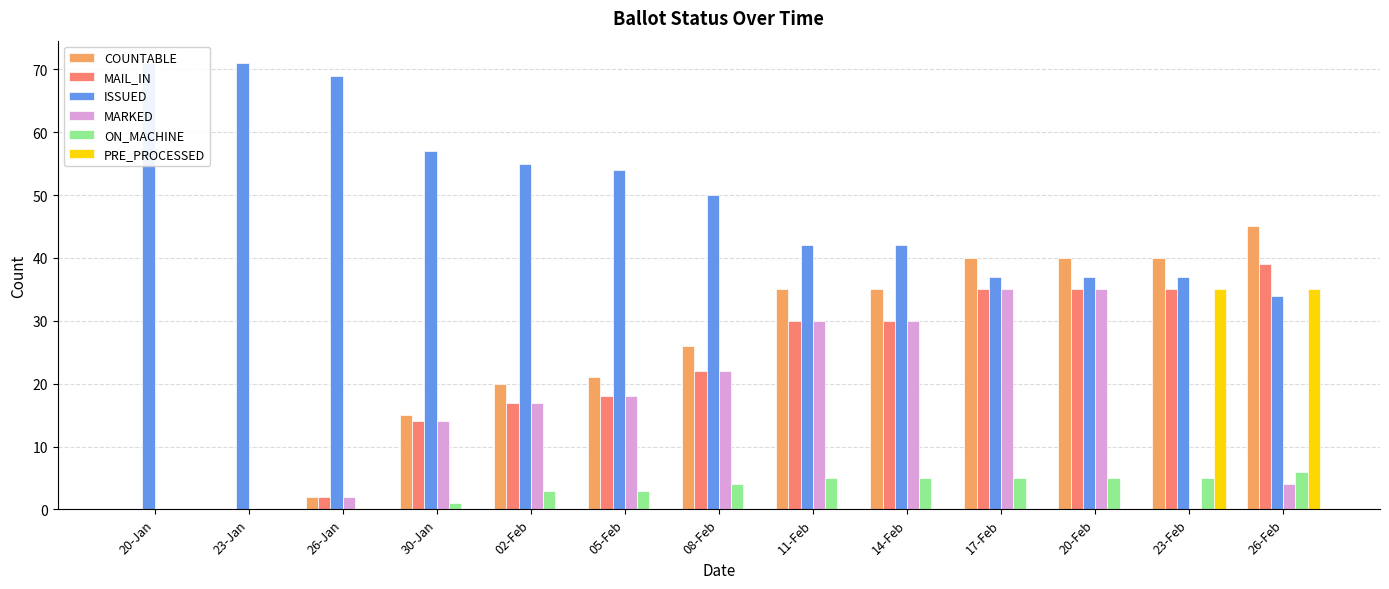

At which label does ISSUED reach its minimum?

26-Feb